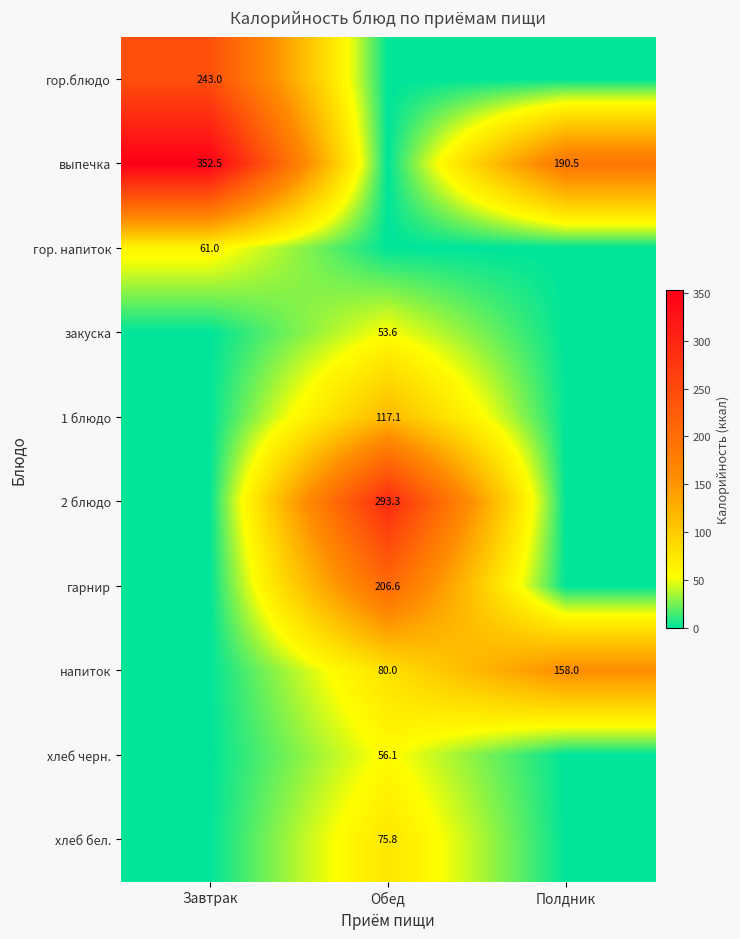

Between Завтрак and Обед, which is larger?

Завтрак